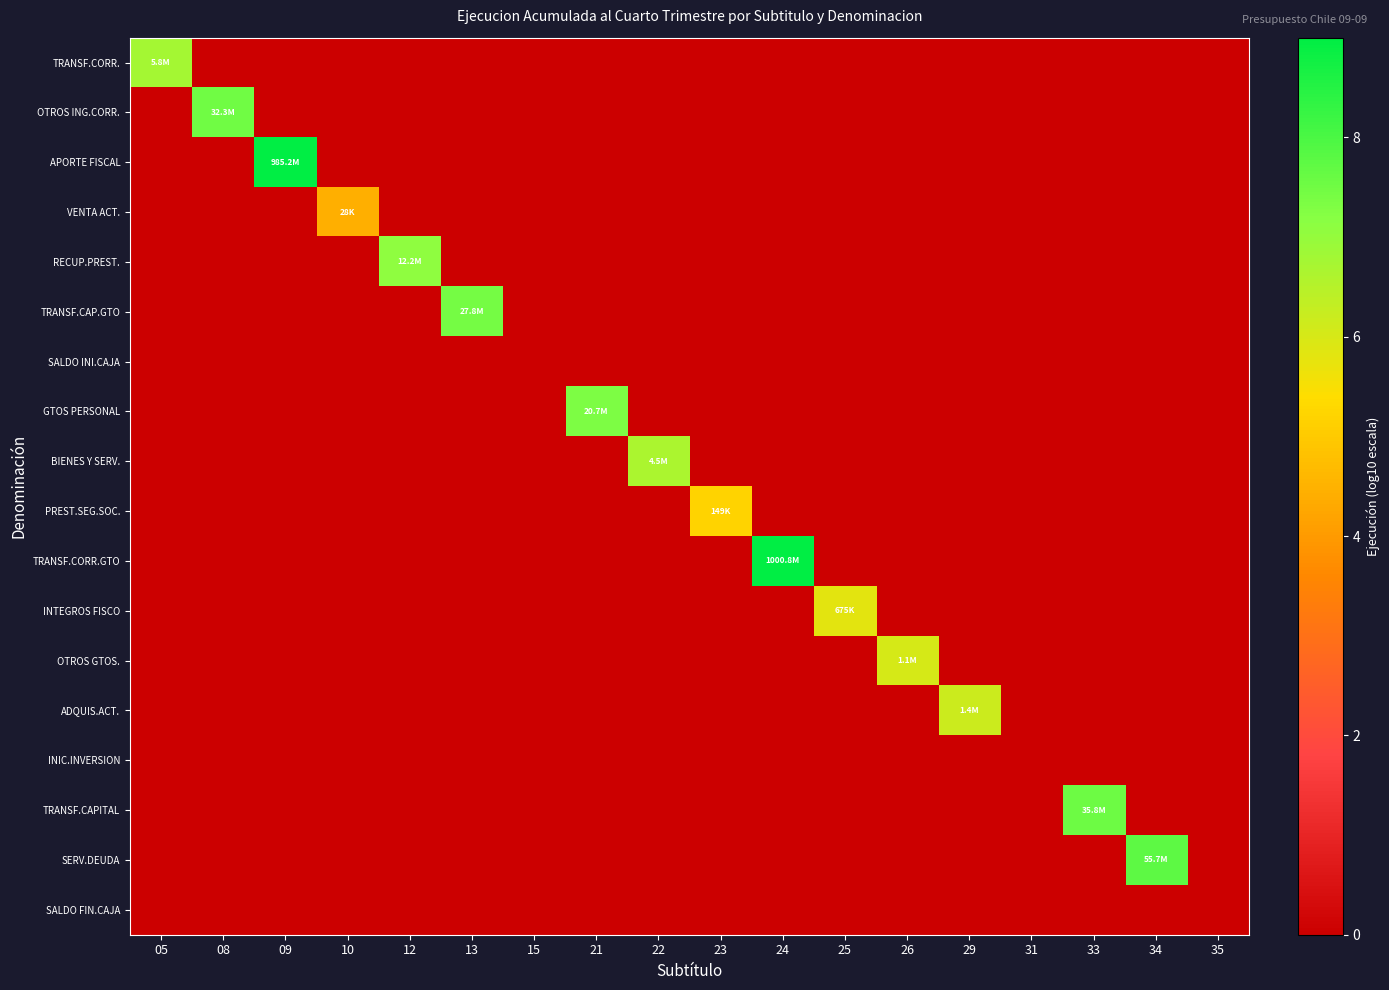

Reading left to right, extract all data points from this chart.

TRANSF.CORR.: 05=6.8	08=0.0	09=0.0	10=0.0	12=0.0	13=0.0	15=0.0	21=0.0	22=0.0	23=0.0	24=0.0	25=0.0	26=0.0	29=0.0	31=0.0	33=0.0	34=0.0	35=0.0
OTROS ING.CORR.: 05=0.0	08=7.5	09=0.0	10=0.0	12=0.0	13=0.0	15=0.0	21=0.0	22=0.0	23=0.0	24=0.0	25=0.0	26=0.0	29=0.0	31=0.0	33=0.0	34=0.0	35=0.0
APORTE FISCAL: 05=0.0	08=0.0	09=9.0	10=0.0	12=0.0	13=0.0	15=0.0	21=0.0	22=0.0	23=0.0	24=0.0	25=0.0	26=0.0	29=0.0	31=0.0	33=0.0	34=0.0	35=0.0
VENTA ACT.: 05=0.0	08=0.0	09=0.0	10=4.5	12=0.0	13=0.0	15=0.0	21=0.0	22=0.0	23=0.0	24=0.0	25=0.0	26=0.0	29=0.0	31=0.0	33=0.0	34=0.0	35=0.0
RECUP.PREST.: 05=0.0	08=0.0	09=0.0	10=0.0	12=7.1	13=0.0	15=0.0	21=0.0	22=0.0	23=0.0	24=0.0	25=0.0	26=0.0	29=0.0	31=0.0	33=0.0	34=0.0	35=0.0
TRANSF.CAP.GTO: 05=0.0	08=0.0	09=0.0	10=0.0	12=0.0	13=7.4	15=0.0	21=0.0	22=0.0	23=0.0	24=0.0	25=0.0	26=0.0	29=0.0	31=0.0	33=0.0	34=0.0	35=0.0
SALDO INI.CAJA: 05=0.0	08=0.0	09=0.0	10=0.0	12=0.0	13=0.0	15=0.0	21=0.0	22=0.0	23=0.0	24=0.0	25=0.0	26=0.0	29=0.0	31=0.0	33=0.0	34=0.0	35=0.0
GTOS PERSONAL: 05=0.0	08=0.0	09=0.0	10=0.0	12=0.0	13=0.0	15=0.0	21=7.3	22=0.0	23=0.0	24=0.0	25=0.0	26=0.0	29=0.0	31=0.0	33=0.0	34=0.0	35=0.0
BIENES Y SERV.: 05=0.0	08=0.0	09=0.0	10=0.0	12=0.0	13=0.0	15=0.0	21=0.0	22=6.7	23=0.0	24=0.0	25=0.0	26=0.0	29=0.0	31=0.0	33=0.0	34=0.0	35=0.0
PREST.SEG.SOC.: 05=0.0	08=0.0	09=0.0	10=0.0	12=0.0	13=0.0	15=0.0	21=0.0	22=0.0	23=5.2	24=0.0	25=0.0	26=0.0	29=0.0	31=0.0	33=0.0	34=0.0	35=0.0
TRANSF.CORR.GTO: 05=0.0	08=0.0	09=0.0	10=0.0	12=0.0	13=0.0	15=0.0	21=0.0	22=0.0	23=0.0	24=9.0	25=0.0	26=0.0	29=0.0	31=0.0	33=0.0	34=0.0	35=0.0
INTEGROS FISCO: 05=0.0	08=0.0	09=0.0	10=0.0	12=0.0	13=0.0	15=0.0	21=0.0	22=0.0	23=0.0	24=0.0	25=5.8	26=0.0	29=0.0	31=0.0	33=0.0	34=0.0	35=0.0
OTROS GTOS.: 05=0.0	08=0.0	09=0.0	10=0.0	12=0.0	13=0.0	15=0.0	21=0.0	22=0.0	23=0.0	24=0.0	25=0.0	26=6.0	29=0.0	31=0.0	33=0.0	34=0.0	35=0.0
ADQUIS.ACT.: 05=0.0	08=0.0	09=0.0	10=0.0	12=0.0	13=0.0	15=0.0	21=0.0	22=0.0	23=0.0	24=0.0	25=0.0	26=0.0	29=6.2	31=0.0	33=0.0	34=0.0	35=0.0
INIC.INVERSION: 05=0.0	08=0.0	09=0.0	10=0.0	12=0.0	13=0.0	15=0.0	21=0.0	22=0.0	23=0.0	24=0.0	25=0.0	26=0.0	29=0.0	31=0.0	33=0.0	34=0.0	35=0.0
TRANSF.CAPITAL: 05=0.0	08=0.0	09=0.0	10=0.0	12=0.0	13=0.0	15=0.0	21=0.0	22=0.0	23=0.0	24=0.0	25=0.0	26=0.0	29=0.0	31=0.0	33=7.6	34=0.0	35=0.0
SERV.DEUDA: 05=0.0	08=0.0	09=0.0	10=0.0	12=0.0	13=0.0	15=0.0	21=0.0	22=0.0	23=0.0	24=0.0	25=0.0	26=0.0	29=0.0	31=0.0	33=0.0	34=7.7	35=0.0
SALDO FIN.CAJA: 05=0.0	08=0.0	09=0.0	10=0.0	12=0.0	13=0.0	15=0.0	21=0.0	22=0.0	23=0.0	24=0.0	25=0.0	26=0.0	29=0.0	31=0.0	33=0.0	34=0.0	35=0.0